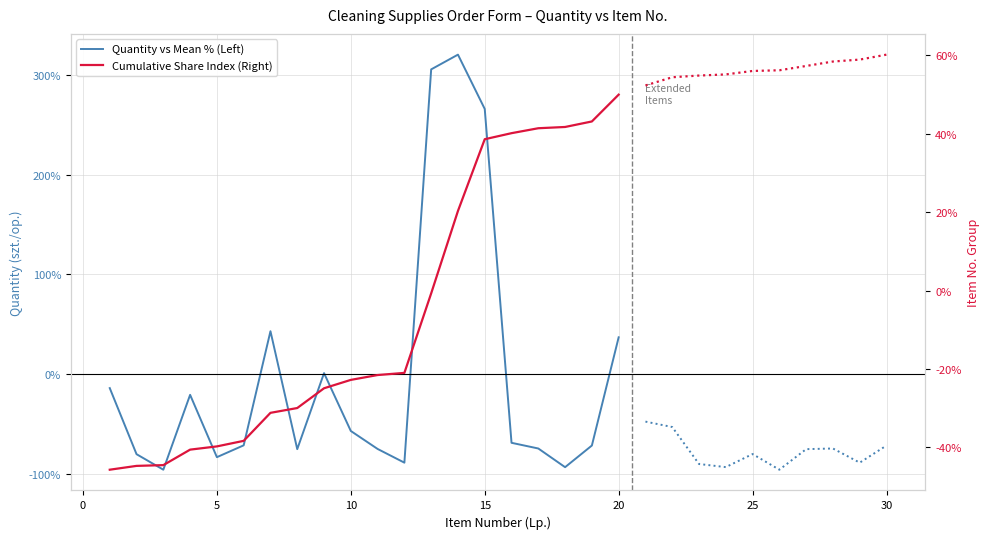

The Quantity vs Mean % (Left) series shows -4.1 at −5. True or false?

False